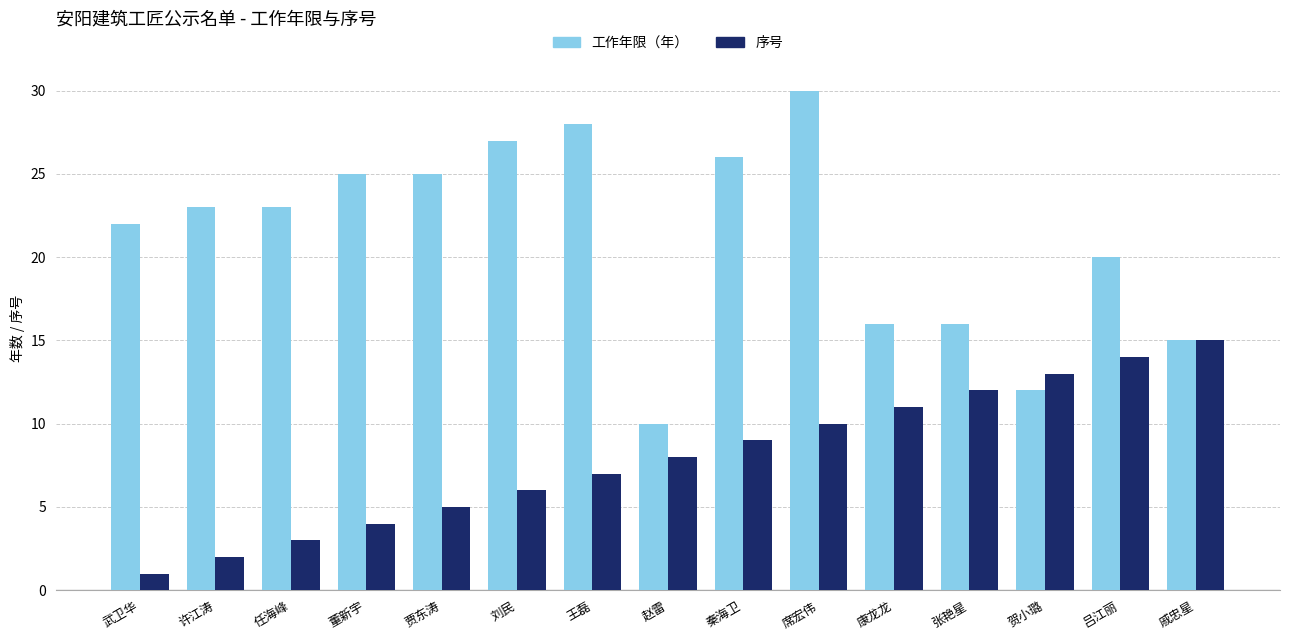

What is the spread (max minus min) of values at 武卫华?

21